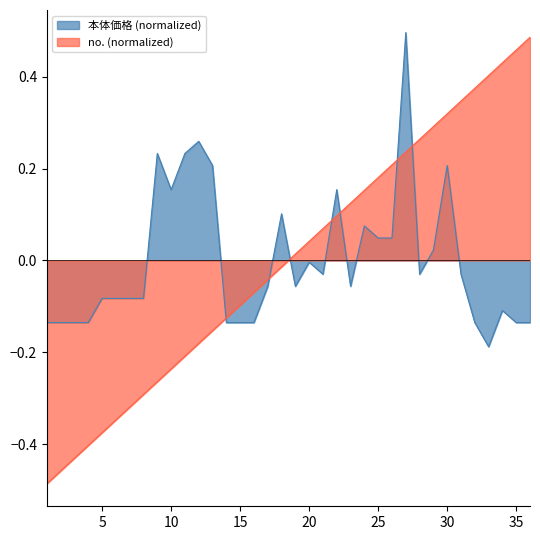

List the series in order of their overall mean, lowest first.

本体価格 (normalized), no. (normalized)